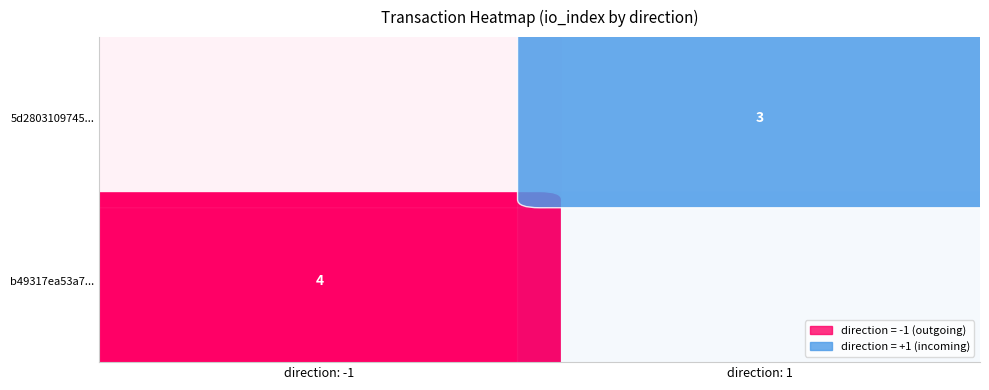

Which has a higher value, io_index or direction?

io_index